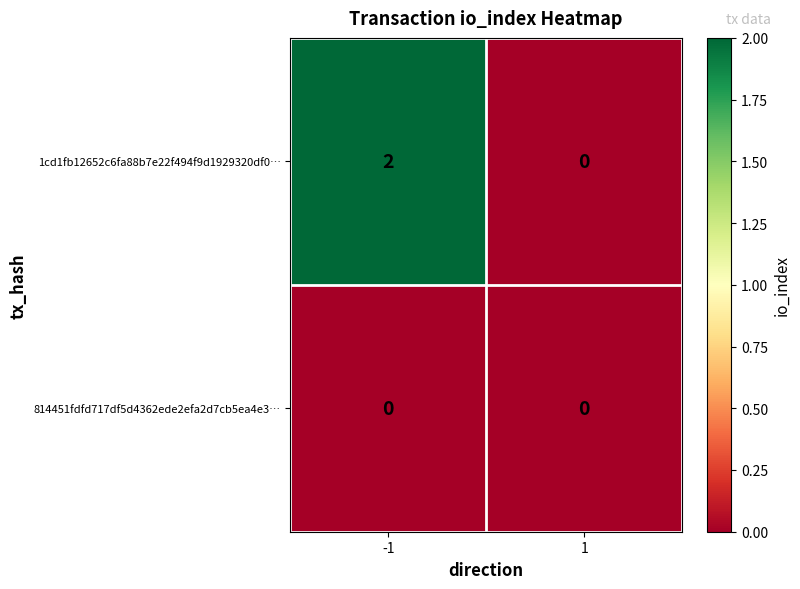

Which series has the widest spread of values?

1cd1fb12652c6fa88b7e22f494f9d1929320df0…